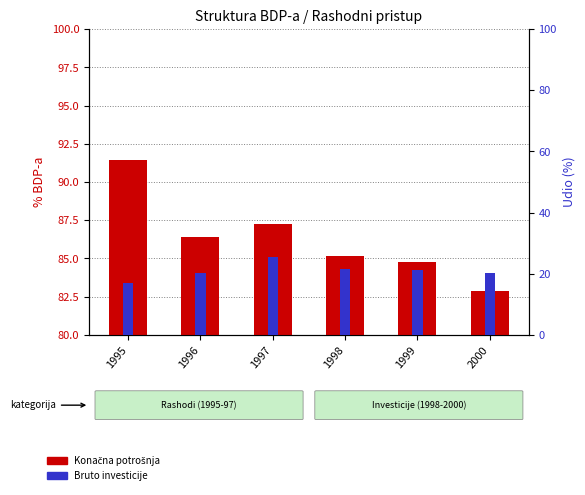

What is the spread (max minus min) of values at 1997?

61.7